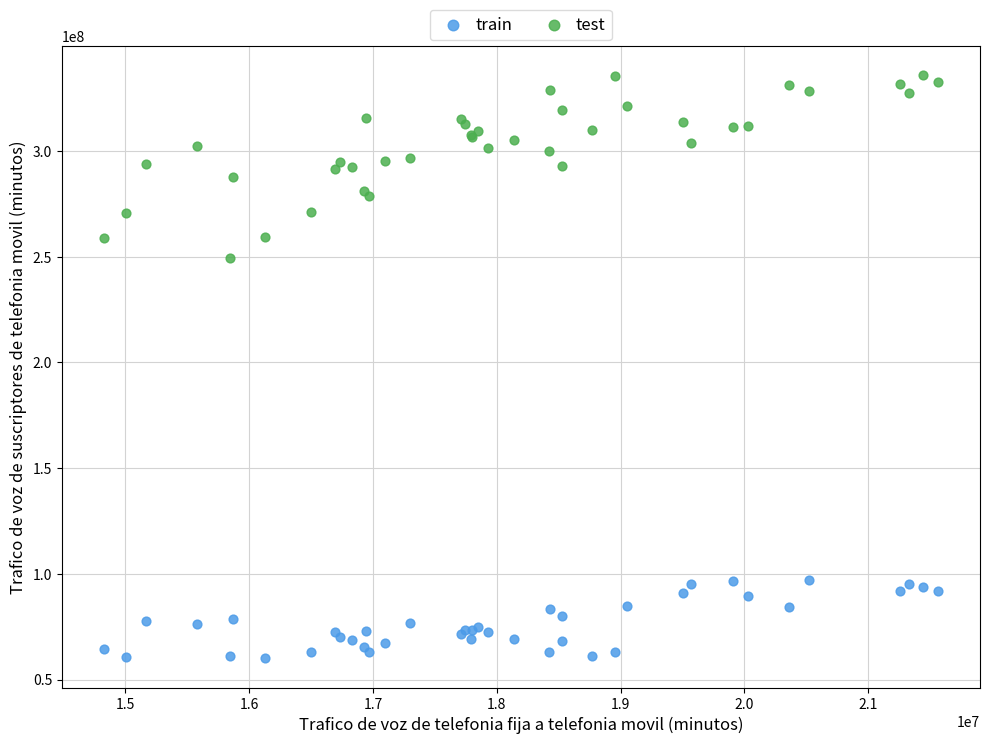

Which series contains the highest Y value?

test